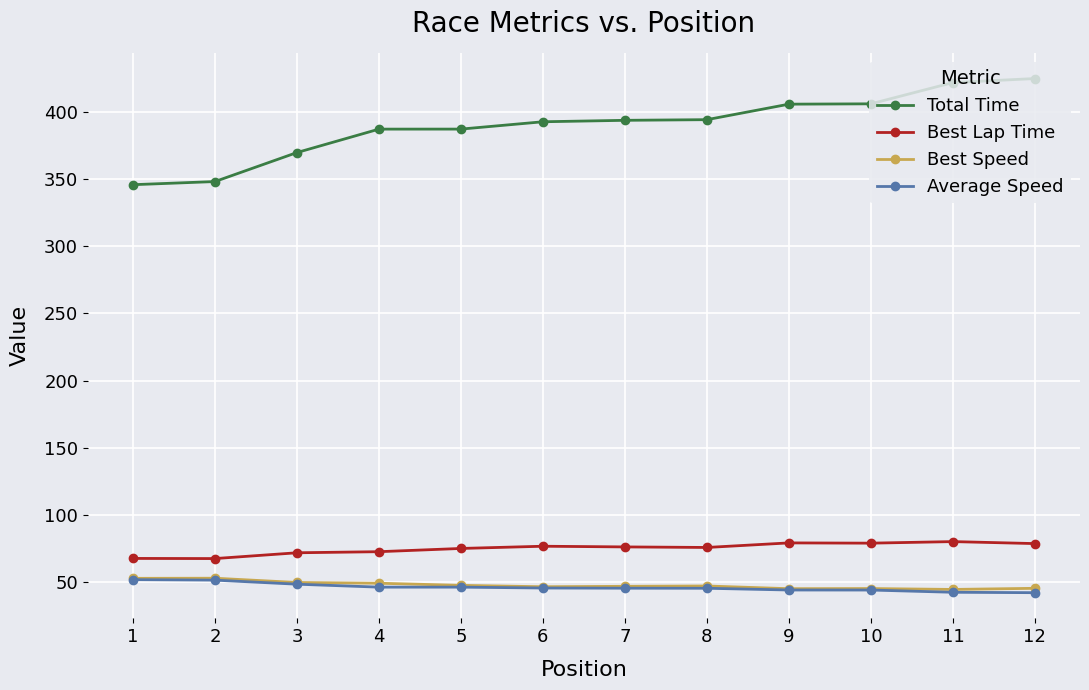

What is the smallest value displayed?

42.4